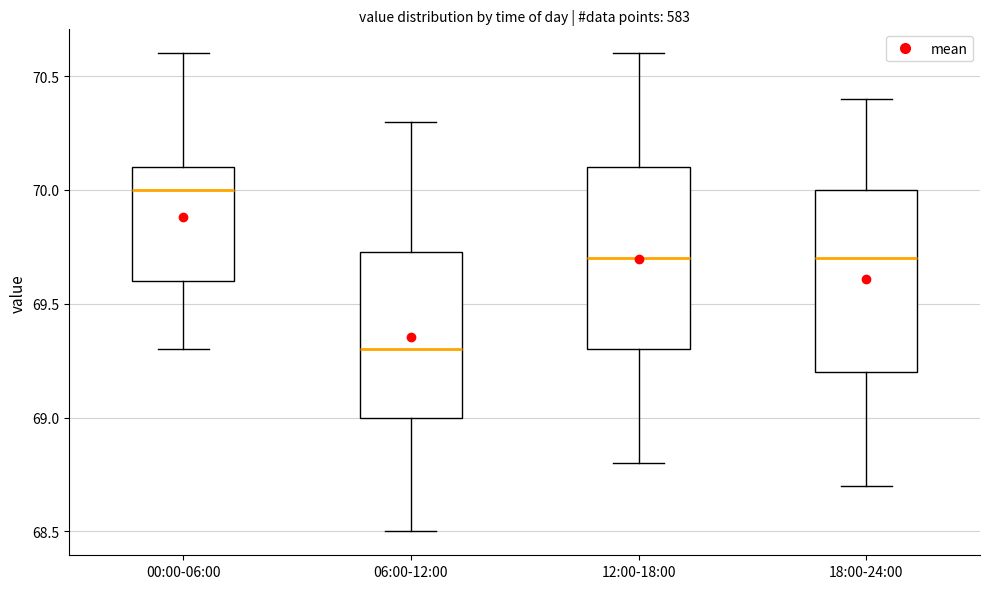

Which box has the lowest median line?

06:00-12:00